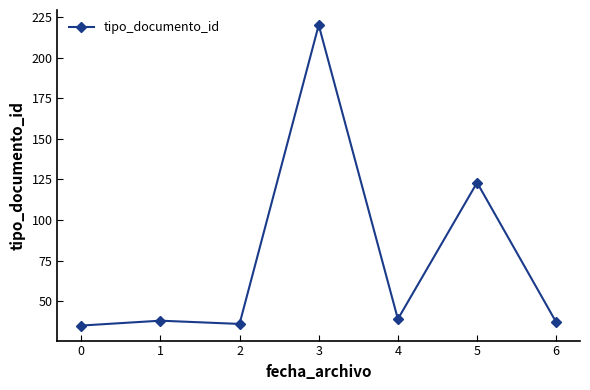

What is the value of the 6th point from the left?

123